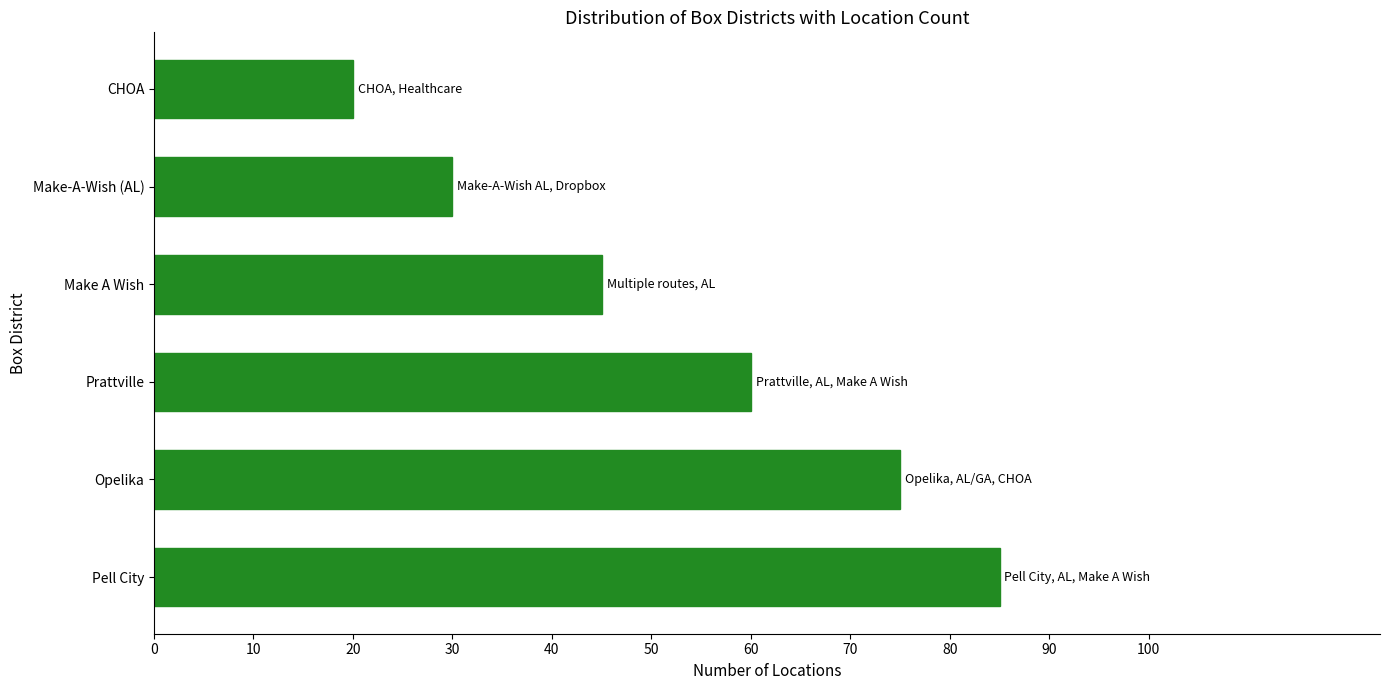

Rank the categories by value from lowest to highest.

CHOA, Make-A-Wish (AL), Make A Wish, Prattville, Opelika, Pell City